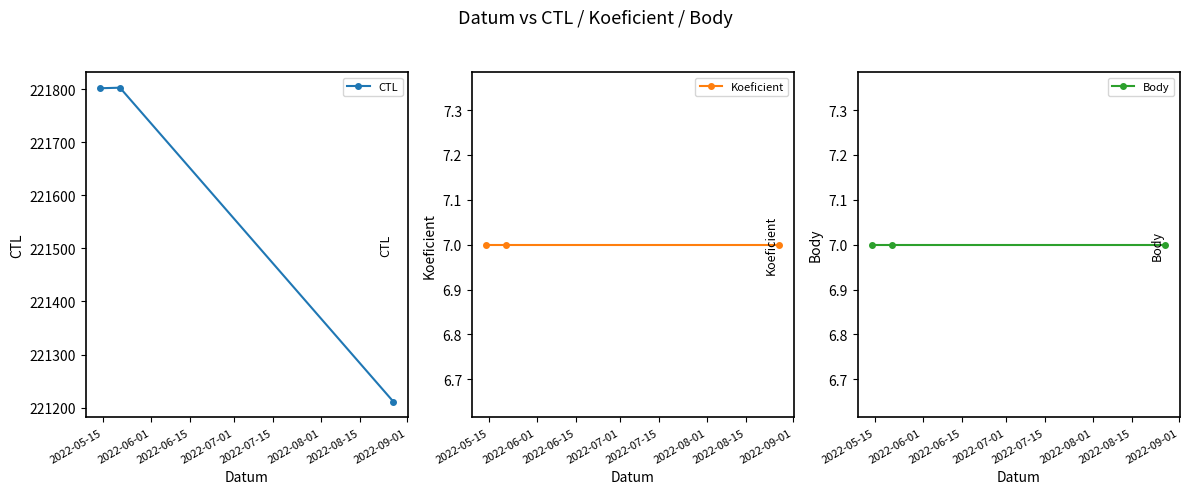

Is it true that CTL equals 292956 at 2022-06-15?

False